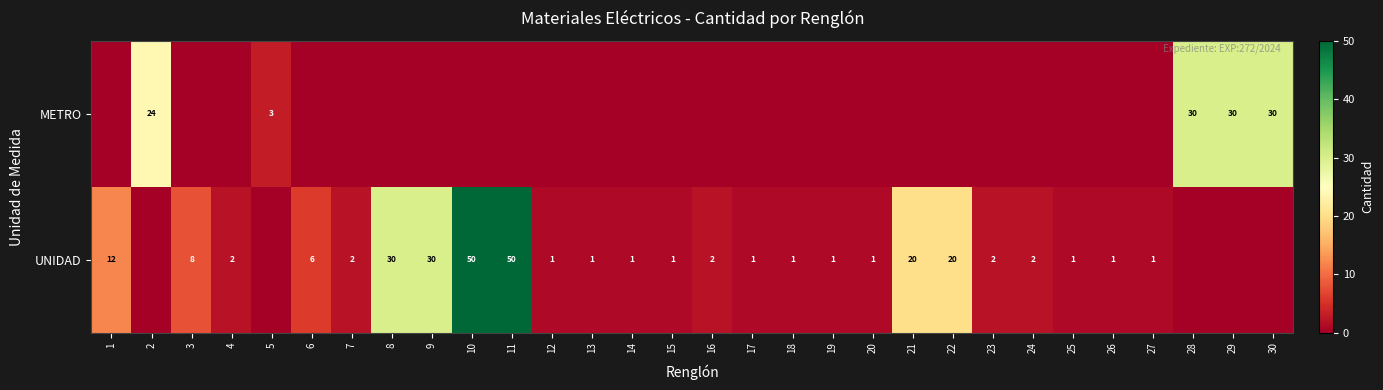

True or false: UNIDAD has a value of 2 at 18.

False